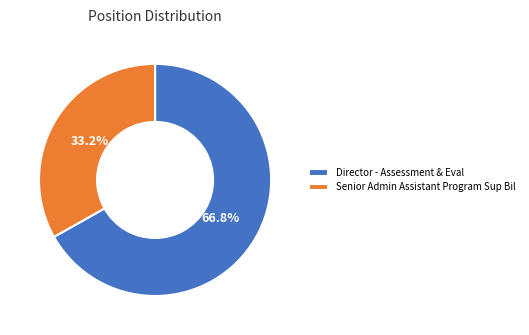

How many segments does this pie chart have?

2